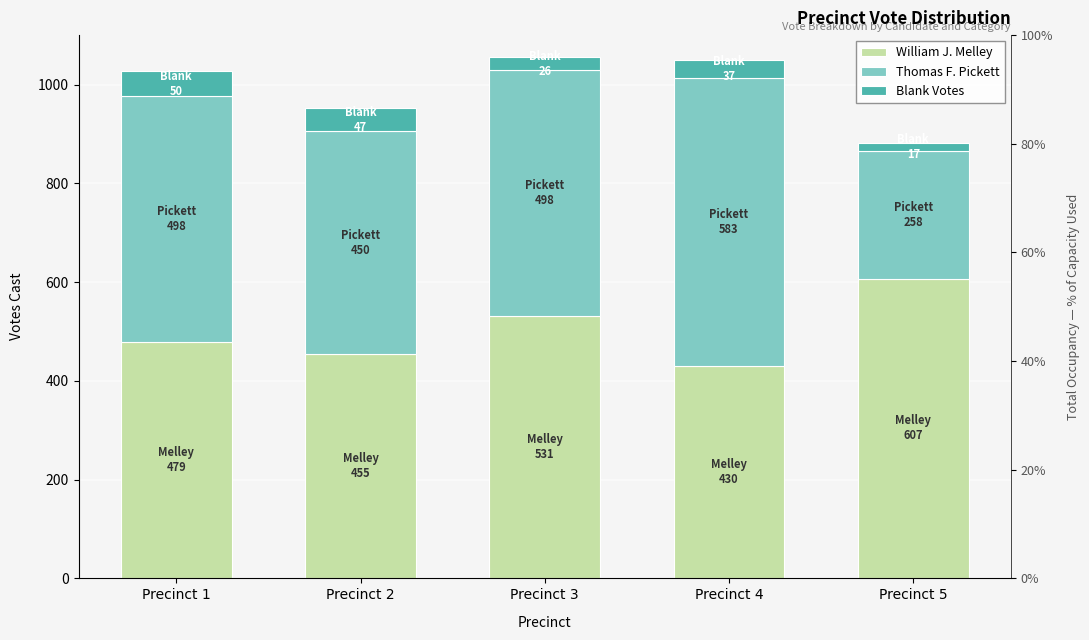

What is the sum of all Thomas F. Pickett values?

2287